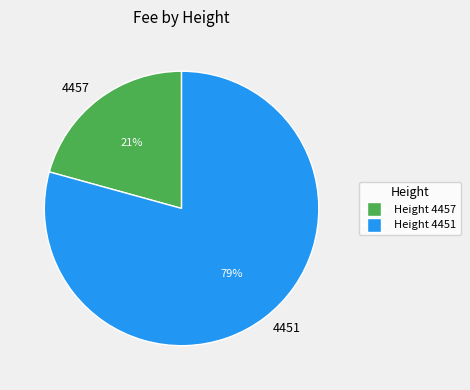

Combined, do 4457 and 4451 account for over 50%?

Yes